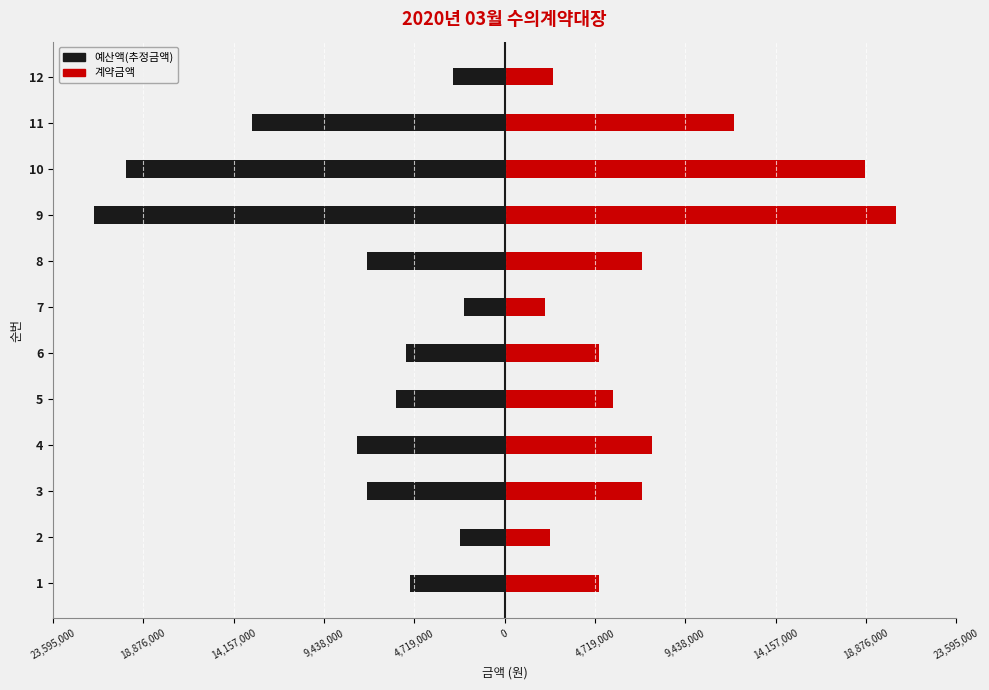

Is the value of 예산액(추정금액) at 11 greater than the value of 계약금액 at 11?

No